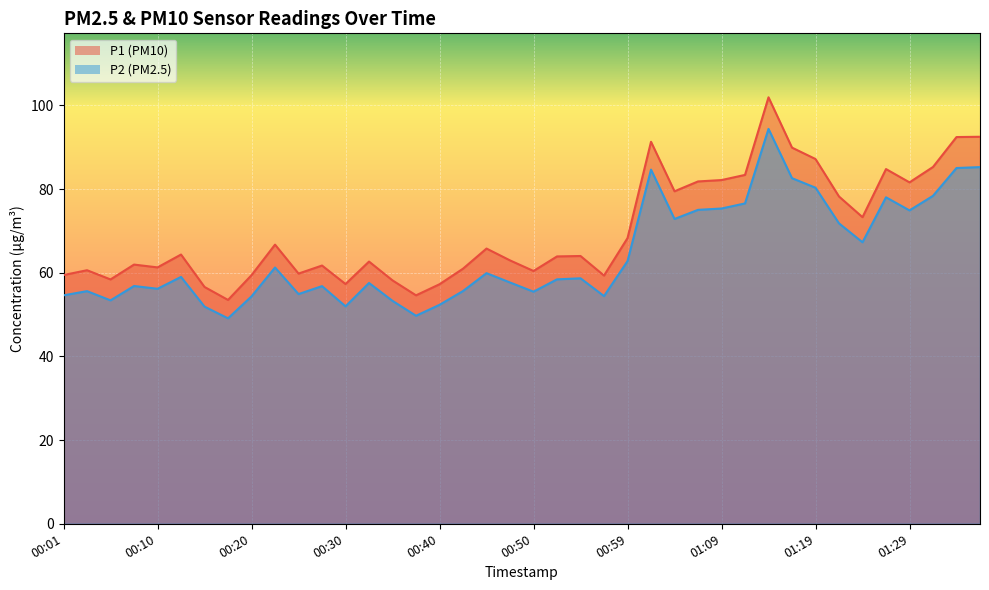

The value of P1 at 01:12 is 137.2. True or false?

False